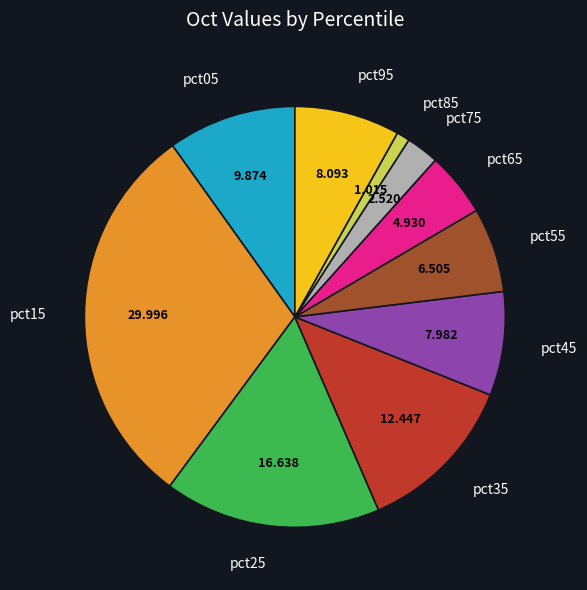

Is there any slice that represents more than half of the pie?

No